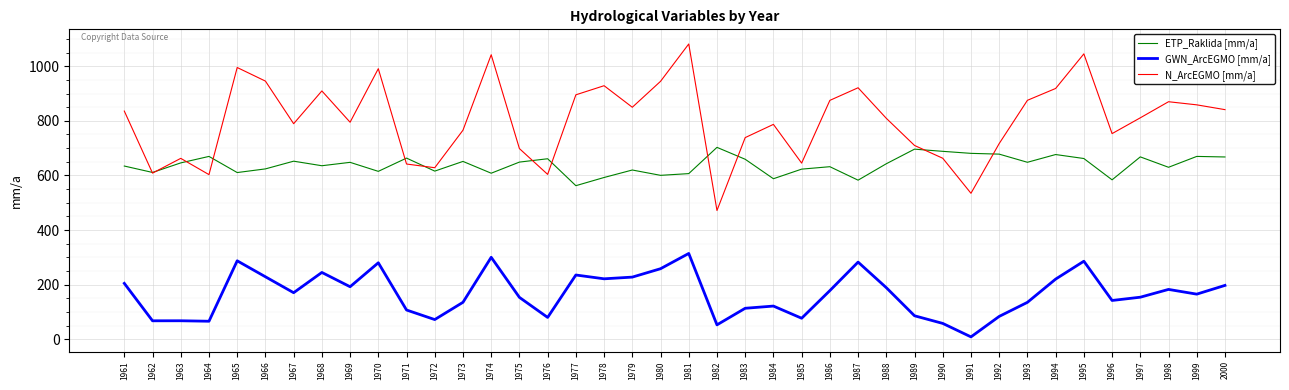

Read the GWN_ArcEGMO [mm/a] value at 1996.

142.6